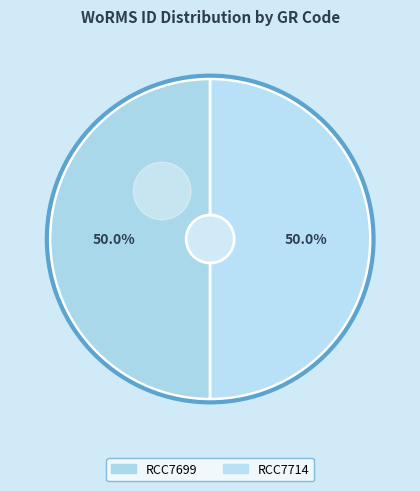

Which slice is the smallest?

RCC7714